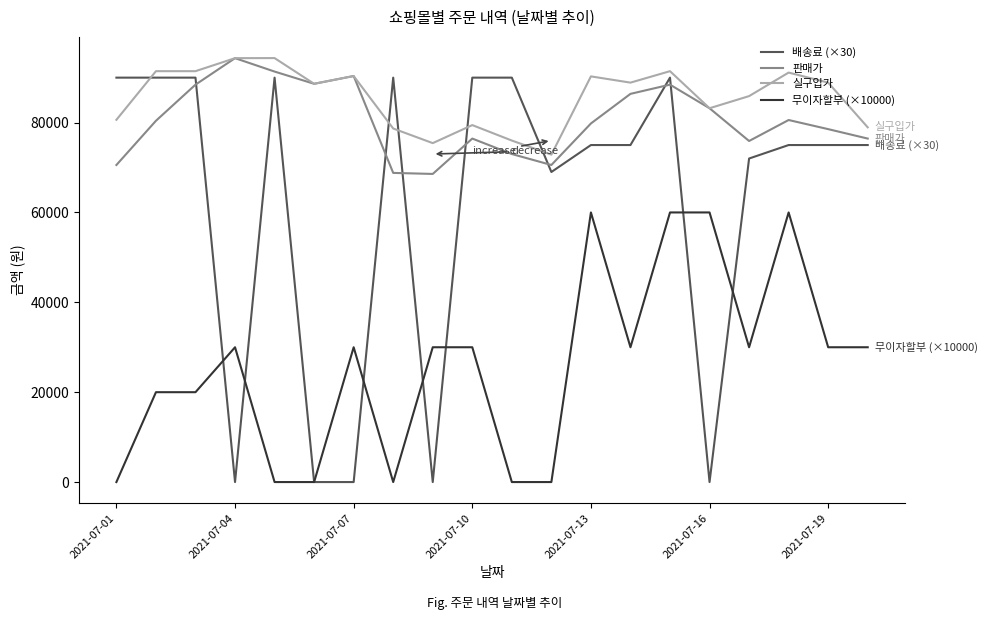

What is the maximum value for 실구입가?

94351